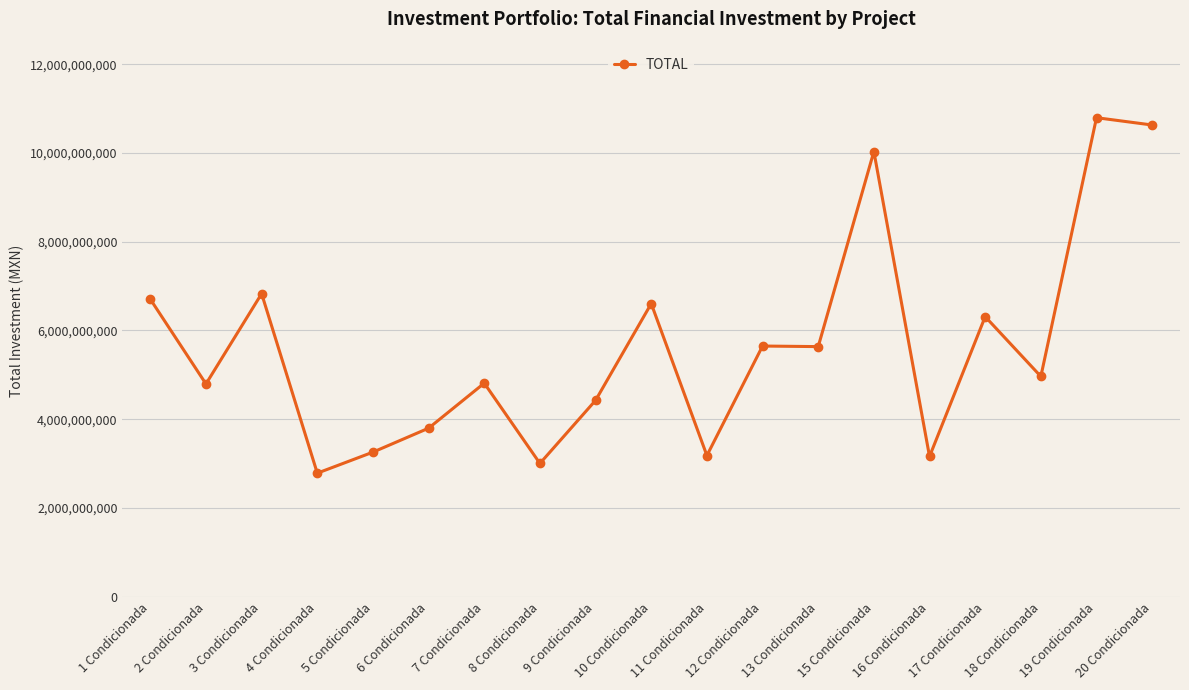

True or false: the data has more than 1 interior local peaks.

True